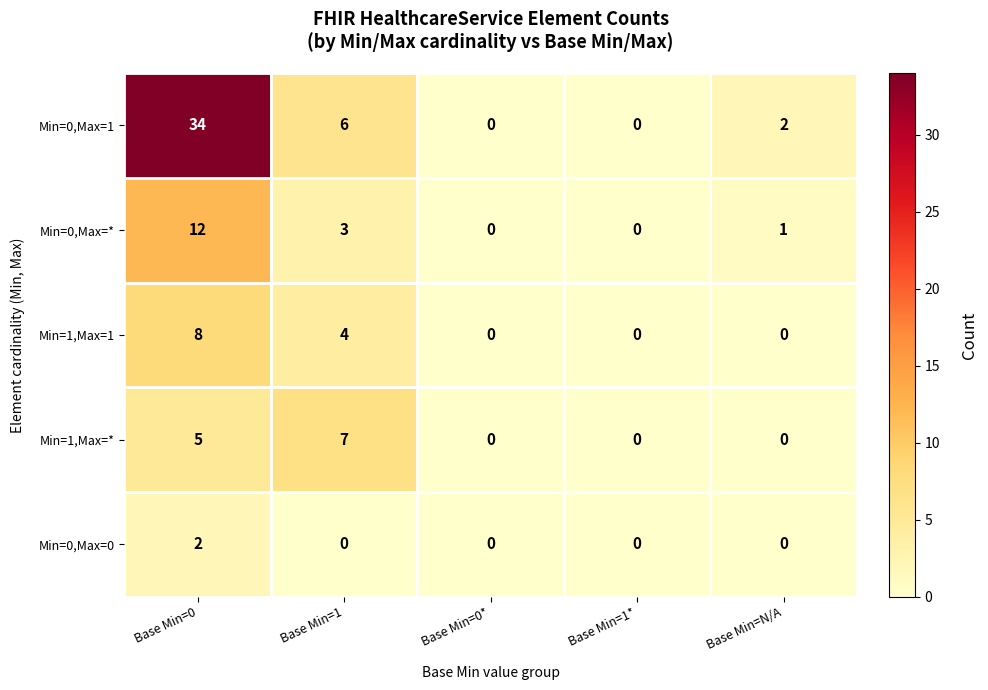

Is it true that Min=1,Max=* equals -4 at Base Min=N/A?

False